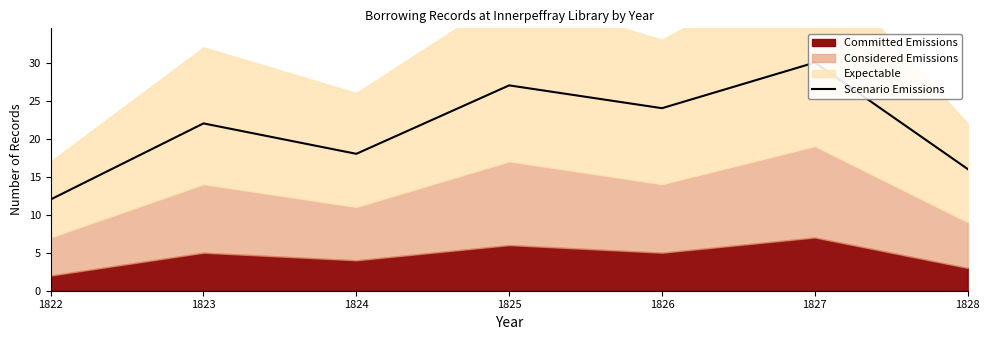

How many data points are above 22?

3